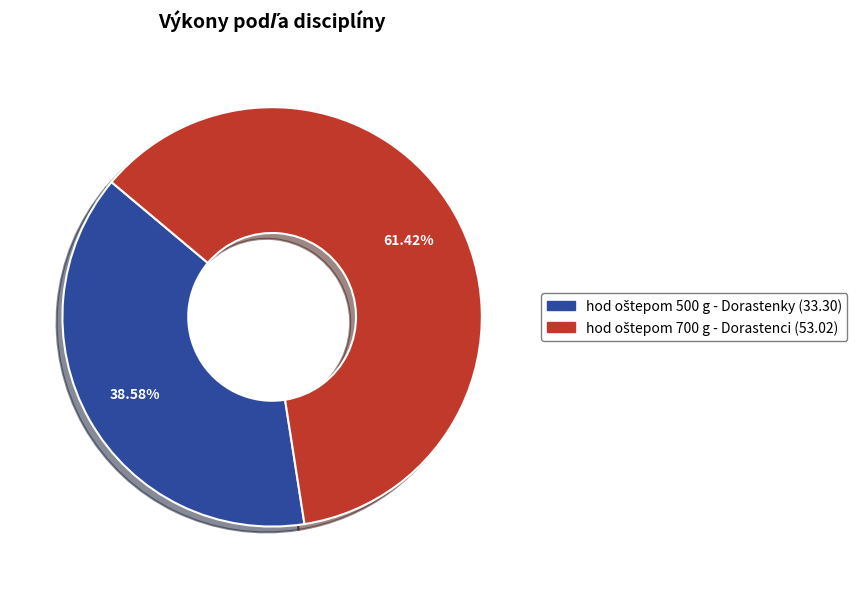

What is the largest slice in the pie chart?

hod oštepom 700 g - Dorastenci